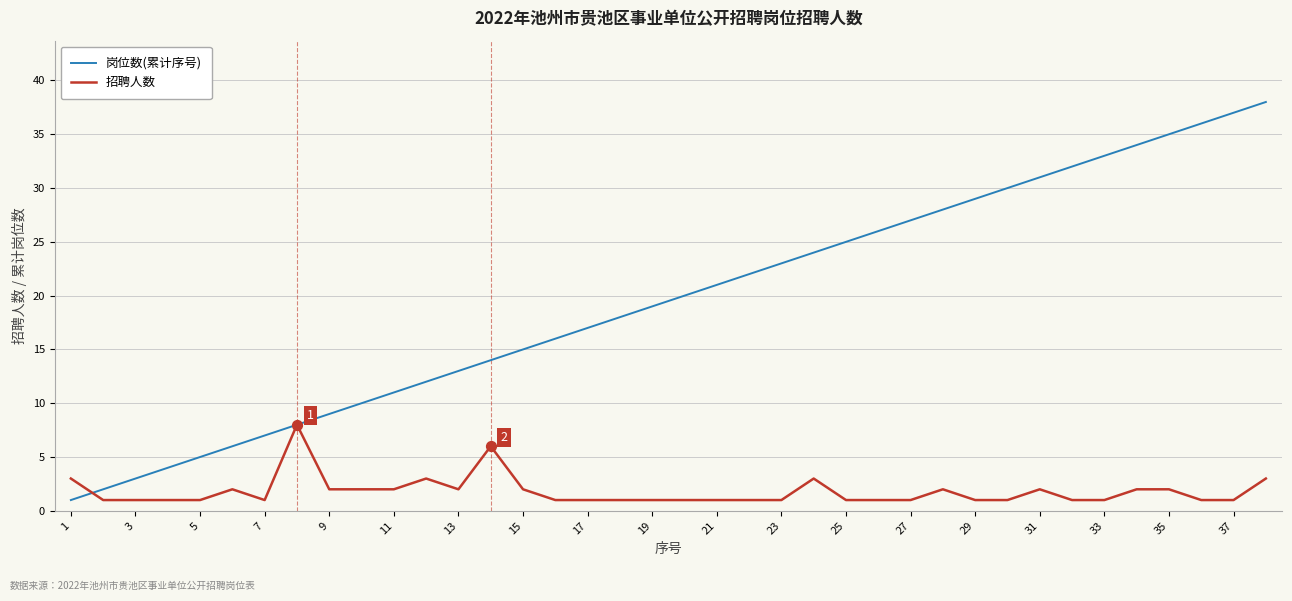

Which series has the widest spread of values?

岗位数(累计序号)